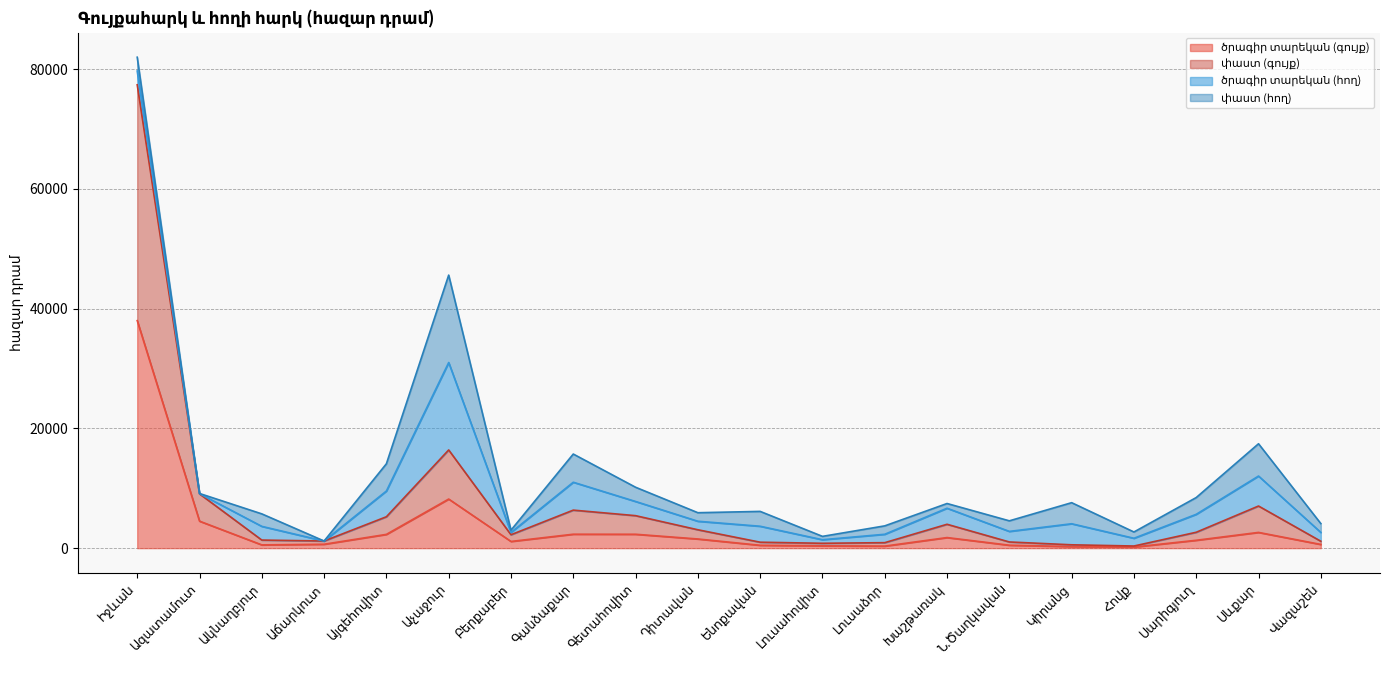

What position from the right is Բերքաբեր?

14